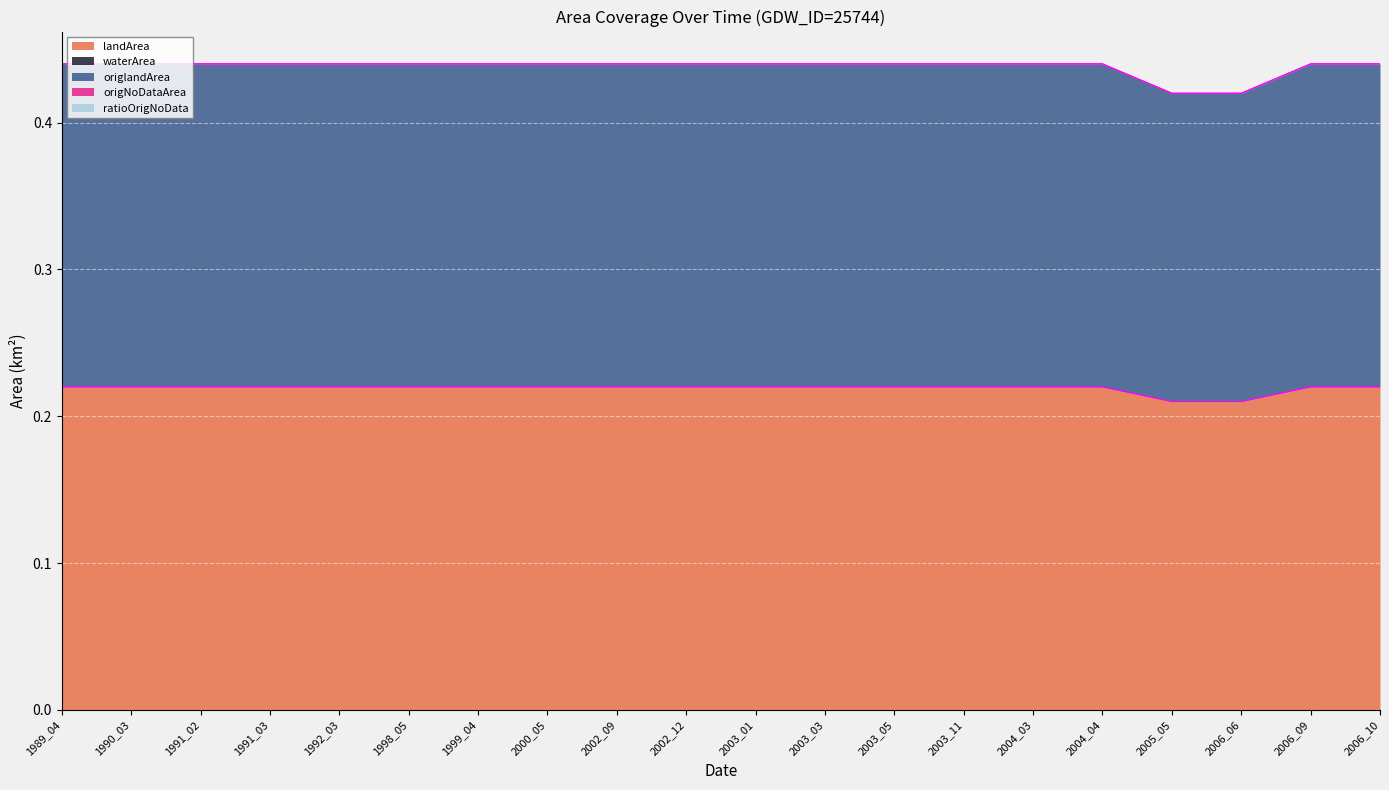

Reading left to right, extract all data points from this chart.

landArea: 1989_04=0.2	1990_03=0.2	1991_02=0.2	1991_03=0.2	1992_03=0.2	1998_05=0.2	1999_04=0.2	2000_05=0.2	2002_09=0.2	2002_12=0.2	2003_01=0.2	2003_03=0.2	2003_05=0.2	2003_11=0.2	2004_03=0.2	2004_04=0.2	2005_05=0.2	2006_06=0.2	2006_09=0.2	2006_10=0.2
waterArea: 1989_04=0.0	1990_03=0.0	1991_02=0.0	1991_03=0.0	1992_03=0.0	1998_05=0.0	1999_04=0.0	2000_05=0.0	2002_09=0.0	2002_12=0.0	2003_01=0.0	2003_03=0.0	2003_05=0.0	2003_11=0.0	2004_03=0.0	2004_04=0.0	2005_05=0.0	2006_06=0.0	2006_09=0.0	2006_10=0.0
origlandArea: 1989_04=0.2	1990_03=0.2	1991_02=0.2	1991_03=0.2	1992_03=0.2	1998_05=0.2	1999_04=0.2	2000_05=0.2	2002_09=0.2	2002_12=0.2	2003_01=0.2	2003_03=0.2	2003_05=0.2	2003_11=0.2	2004_03=0.2	2004_04=0.2	2005_05=0.2	2006_06=0.2	2006_09=0.2	2006_10=0.2
origNoDataArea: 1989_04=0.0	1990_03=0.0	1991_02=0.0	1991_03=0.0	1992_03=0.0	1998_05=0.0	1999_04=0.0	2000_05=0.0	2002_09=0.0	2002_12=0.0	2003_01=0.0	2003_03=0.0	2003_05=0.0	2003_11=0.0	2004_03=0.0	2004_04=0.0	2005_05=0.0	2006_06=0.0	2006_09=0.0	2006_10=0.0
ratioOrigNoData: 1989_04=0.0	1990_03=0.0	1991_02=0.0	1991_03=0.0	1992_03=0.0	1998_05=0.0	1999_04=0.0	2000_05=0.0	2002_09=0.0	2002_12=0.0	2003_01=0.0	2003_03=0.0	2003_05=0.0	2003_11=0.0	2004_03=0.0	2004_04=0.0	2005_05=0.0	2006_06=0.0	2006_09=0.0	2006_10=0.0